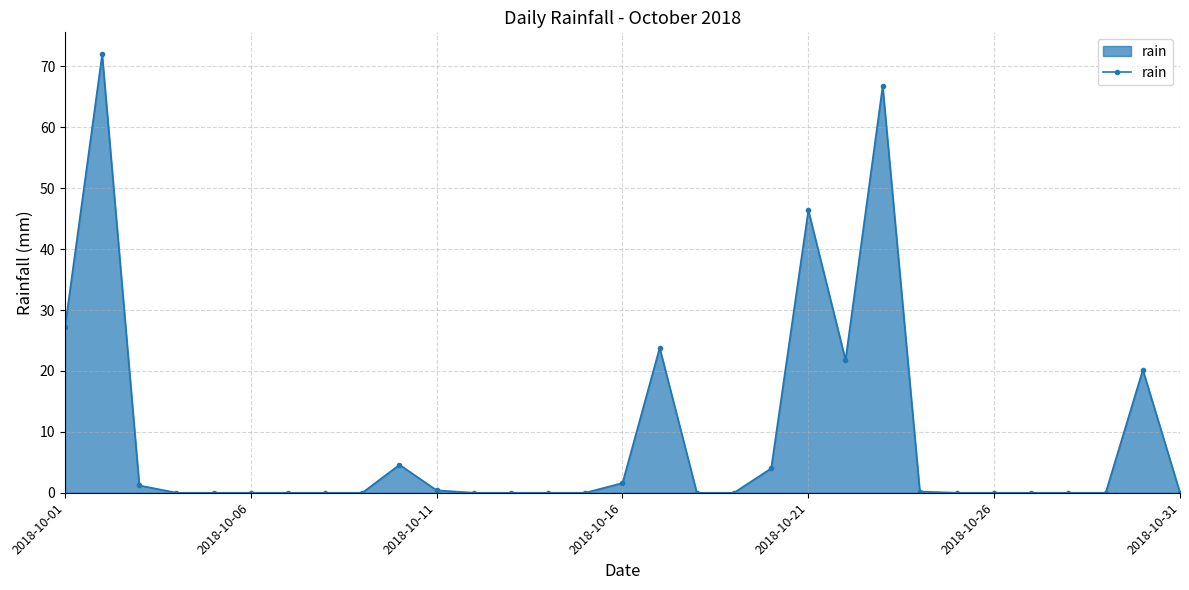

What is the greatest value displayed?

72.0